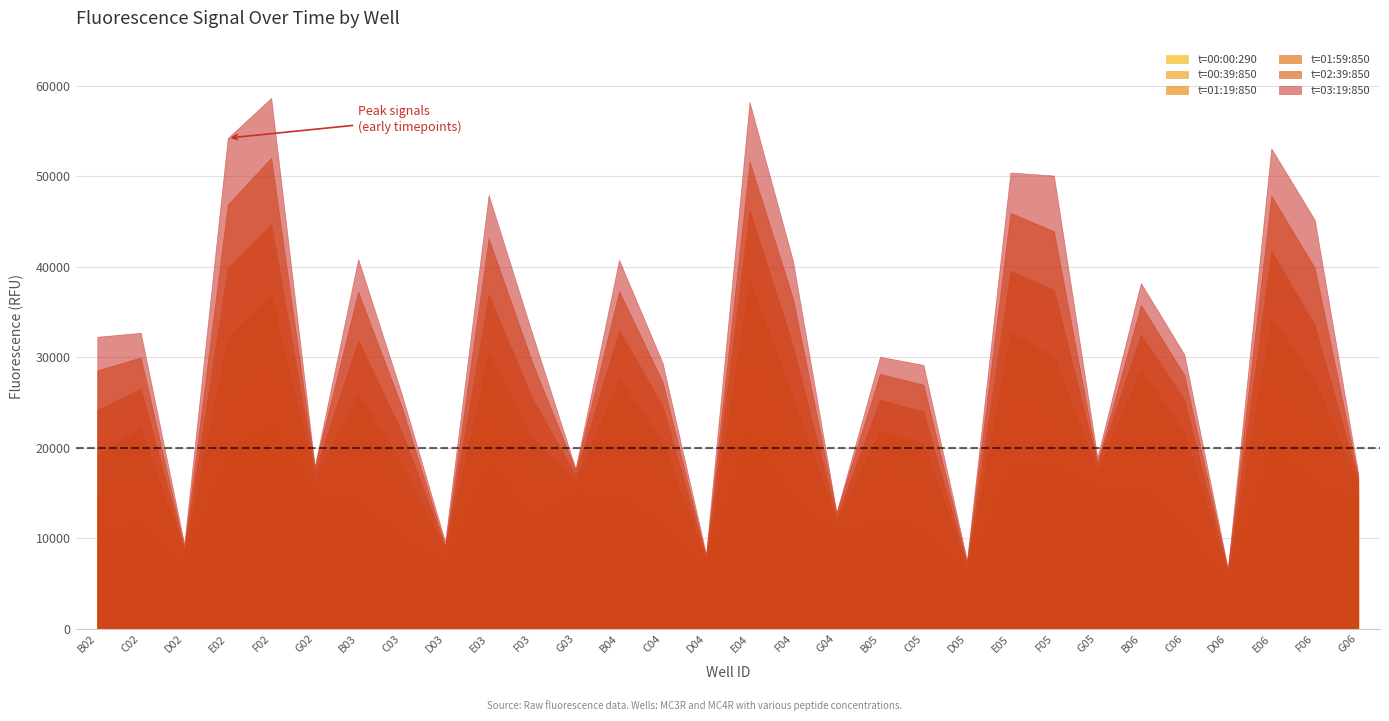

Rank the categories by t=01:19:850 value from lowest to highest.

D06, D05, D04, D02, D03, G04, G06, G03, G02, G05, C03, B02, C05, C04, F03, C06, B05, C02, F04, B03, F06, B04, B06, F05, E03, E02, E05, E06, F02, E04